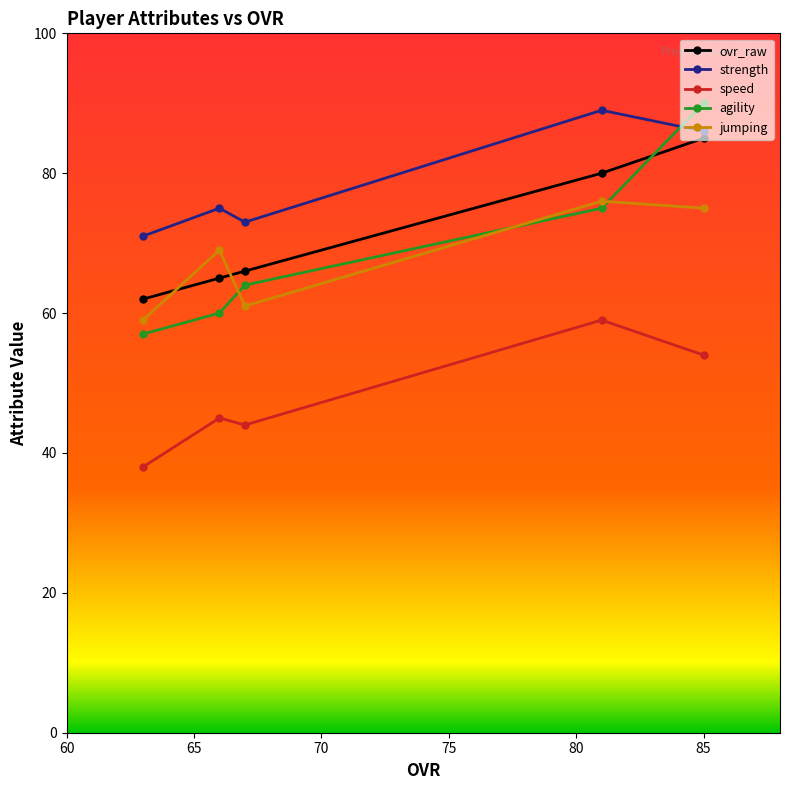

How many lines are shown in the chart?

5